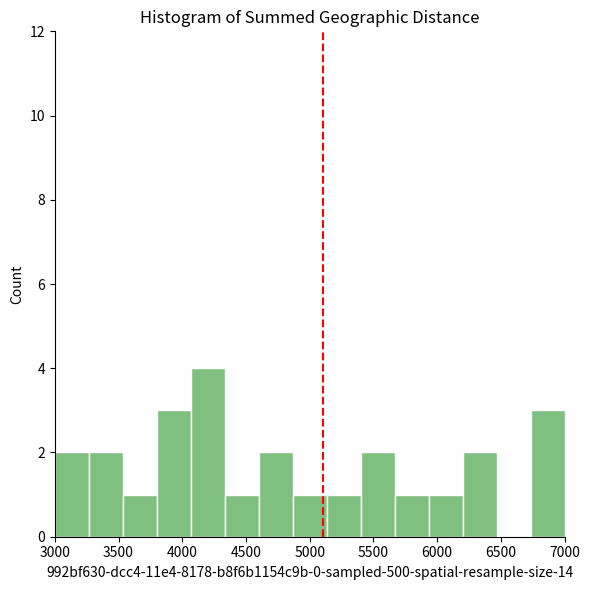

Reading left to right, list every bar in this chart as the range it spans on the x-axis followed by its height. Neither the bar edges nor the heights are printed on the chart, so give them approximately, as read against the axes.

3000 to 3250: 2
3250 to 3550: 2
3550 to 3800: 1
3800 to 4050: 3
4050 to 4350: 4
4350 to 4600: 1
4600 to 4850: 2
4850 to 5150: 1
5150 to 5400: 1
5400 to 5650: 2
5650 to 5950: 1
5950 to 6200: 1
6200 to 6450: 2
6450 to 6750: 0
6750 to 7000: 3